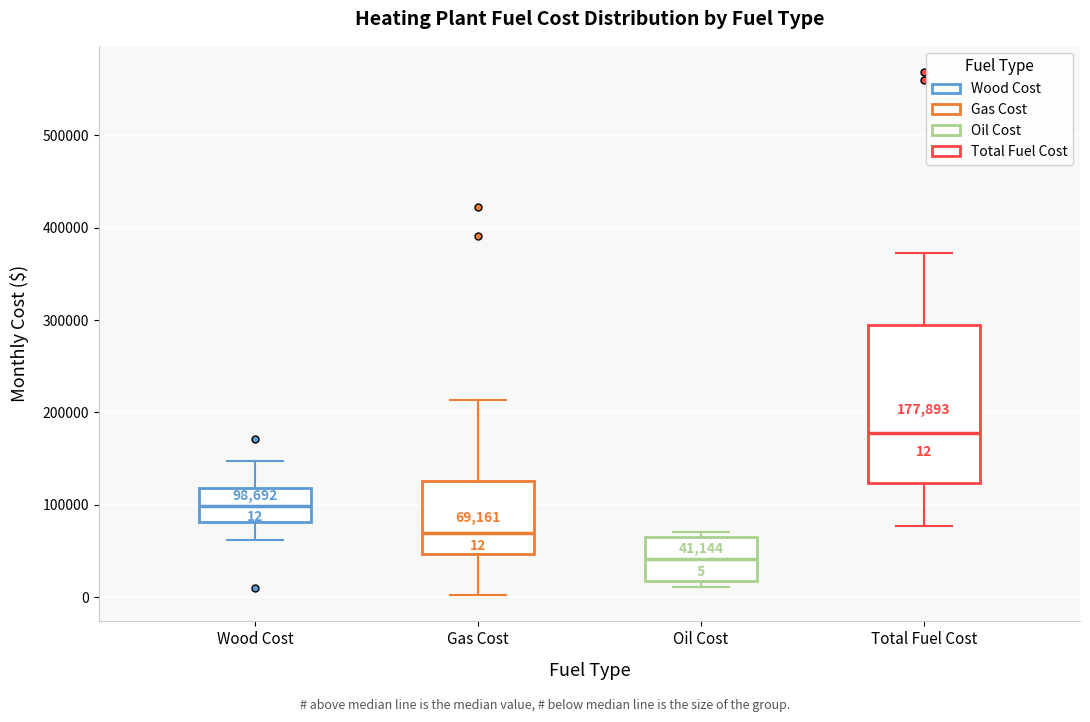

Which box's median line is the lowest?

Oil Cost